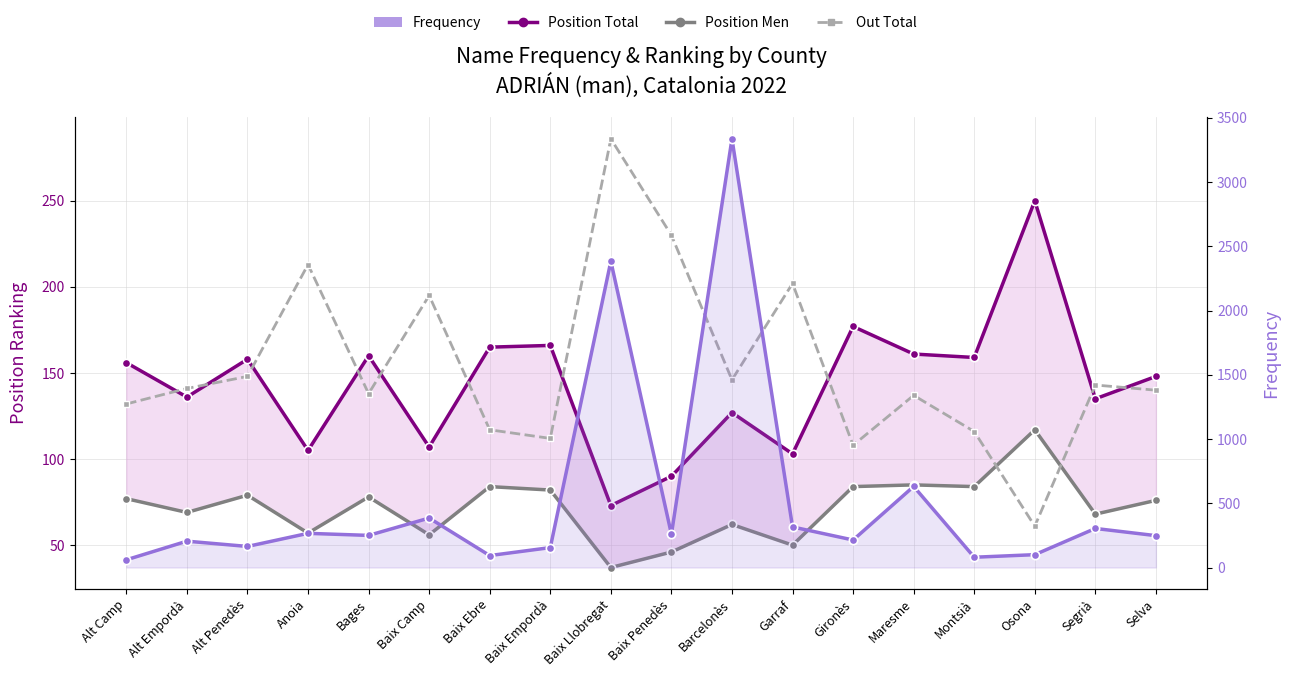

Which category has the lowest value in the Position Men series?

Baix Llobregat